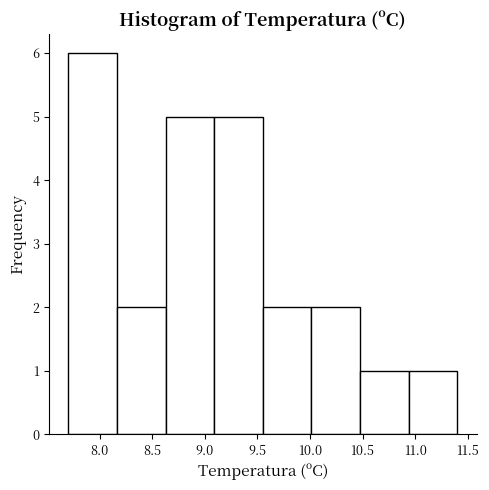

Reading left to right, list every bar in this chart as the range it spans on the x-axis followed by its height. Neither the bar edges nor the heights are printed on the chart, so give them approximately, as read against the axes.

7.70 to 8.15: 6
8.15 to 8.65: 2
8.65 to 9.10: 5
9.10 to 9.55: 5
9.55 to 10.00: 2
10.00 to 10.50: 2
10.50 to 10.95: 1
10.95 to 11.40: 1